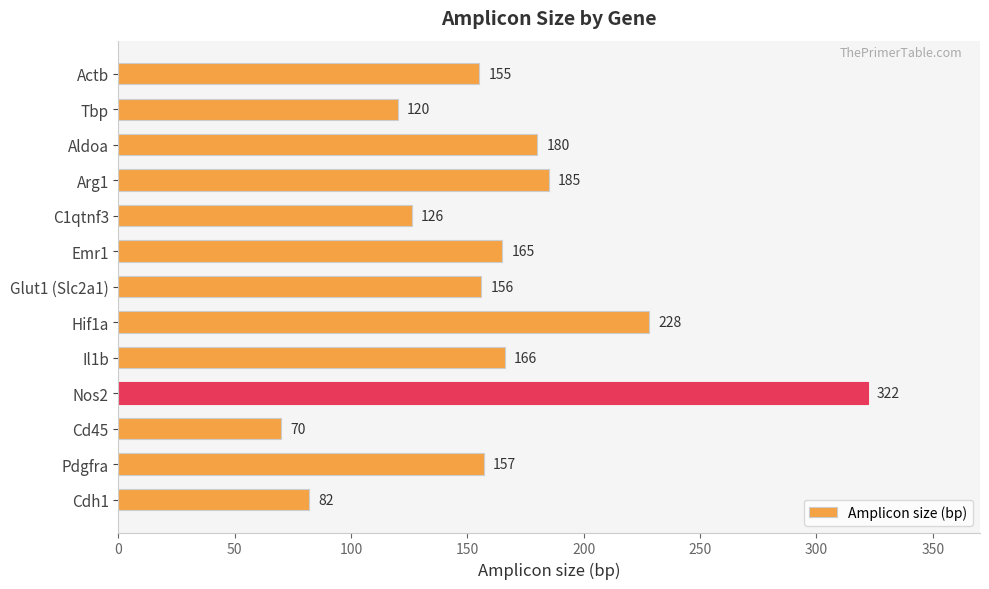

What is the difference between the maximum and minimum values?

252